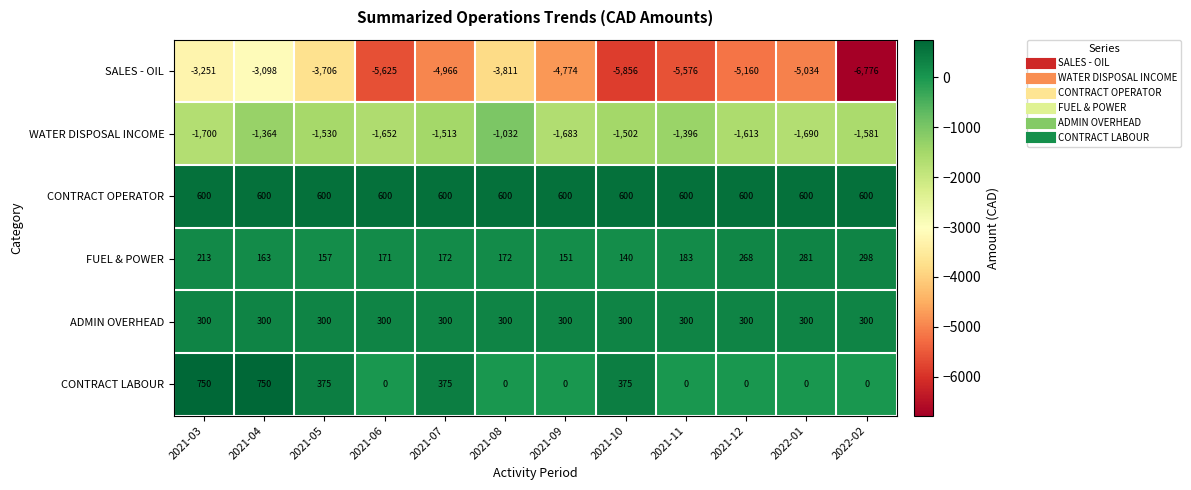

What is the maximum value shown in the chart?

750